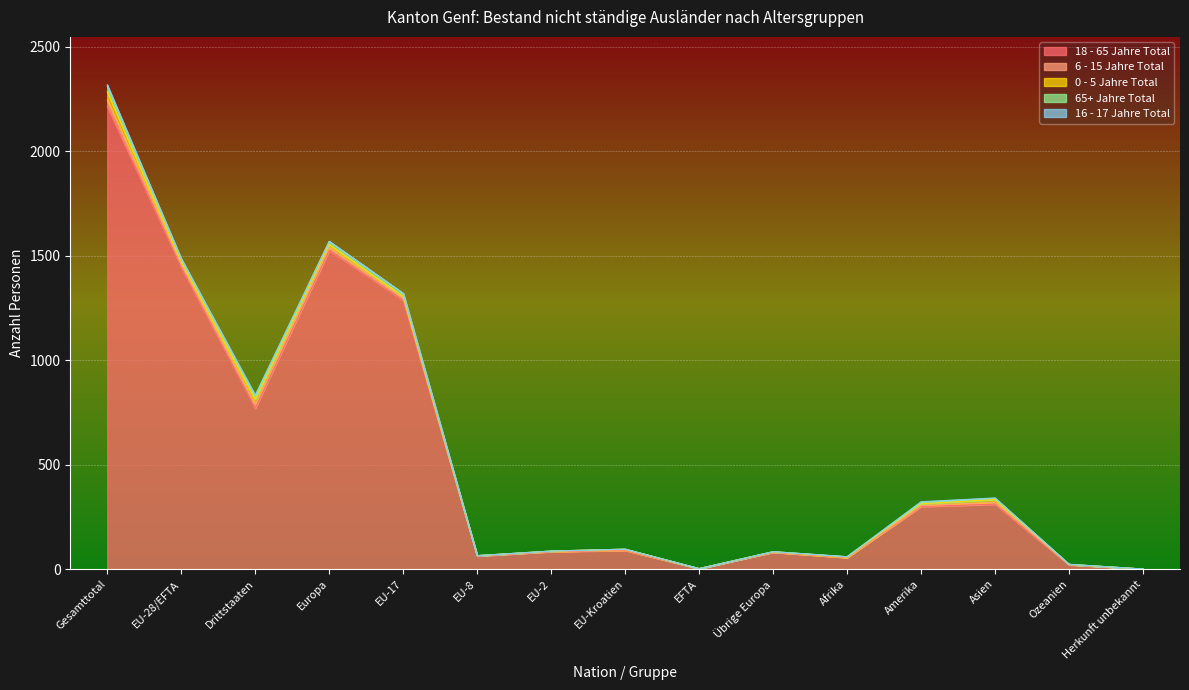

What is the value of the 18 - 65 Jahre Total point at the 10th from the left?

81